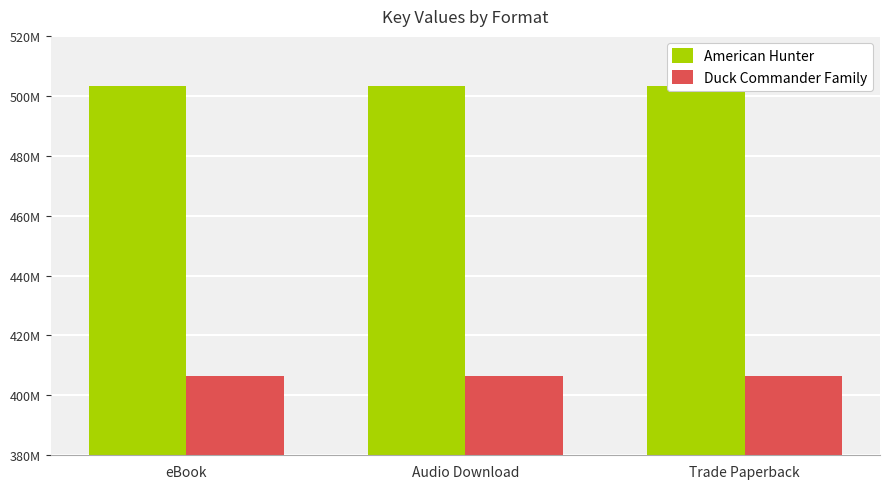

Which series has the largest total across all categories?

American Hunter